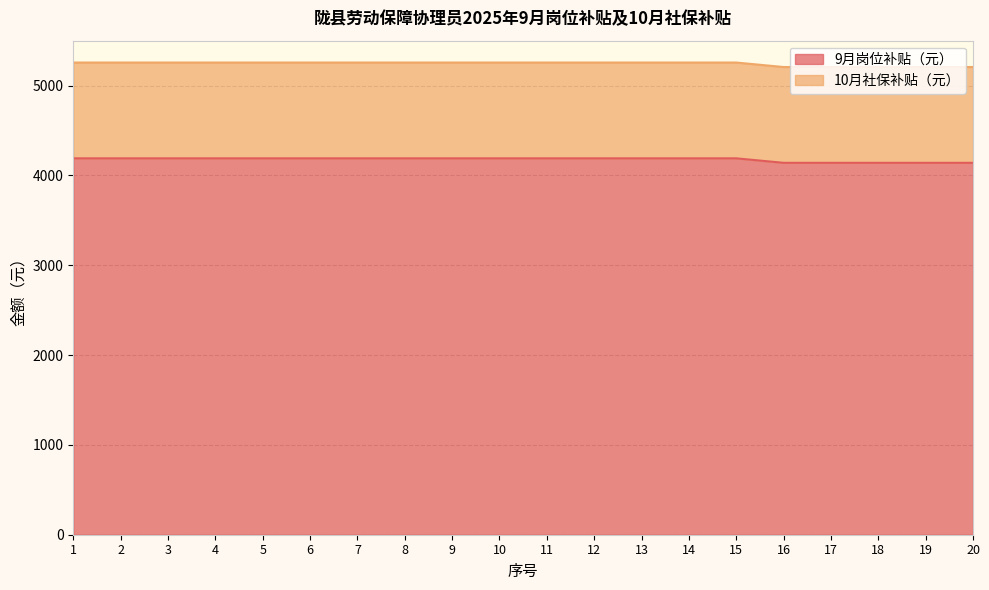

What is the ratio of the value at 12 to the value at 9?

1.0